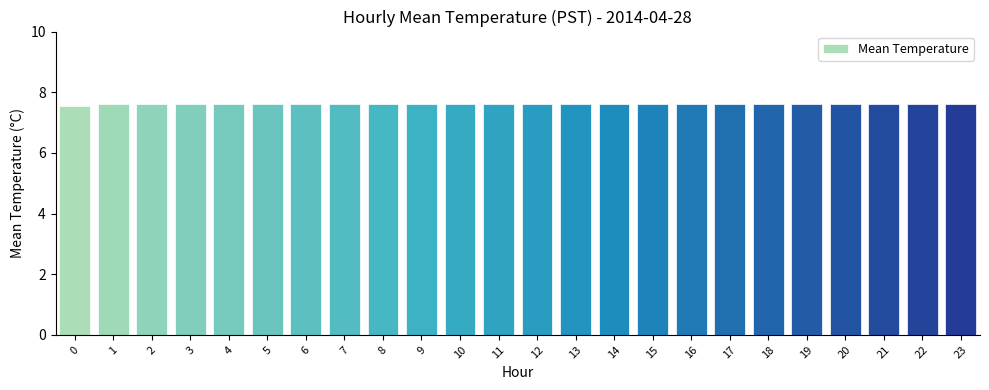

What is the average value?

7.6